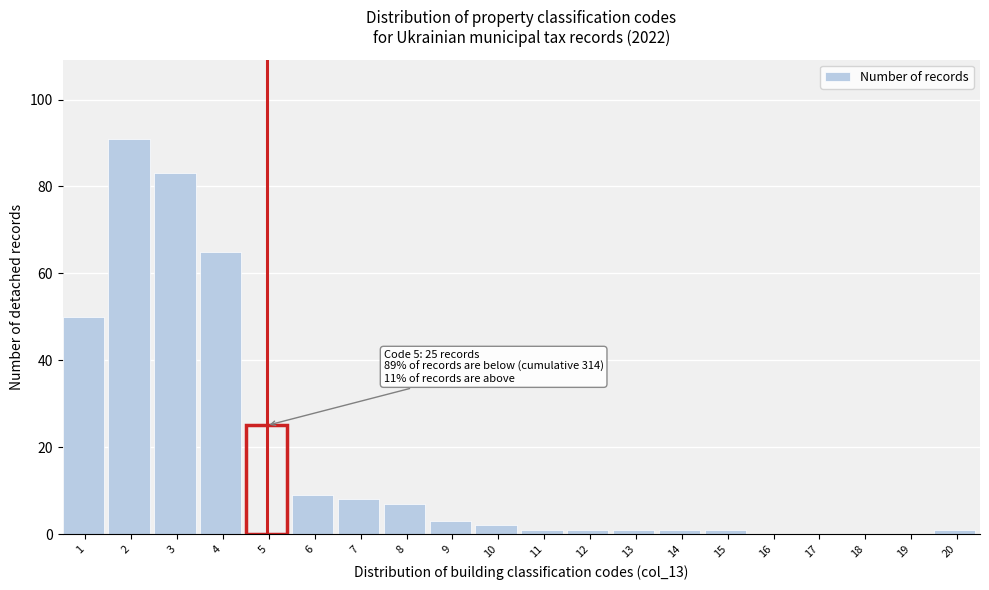

Reading right to left, list all the values displayed in this chart.

20=1	19=0	18=0	17=0	16=0	15=1	14=1	13=1	12=1	11=1	10=2	9=3	8=7	7=8	6=9	5=25	4=65	3=83	2=91	1=50